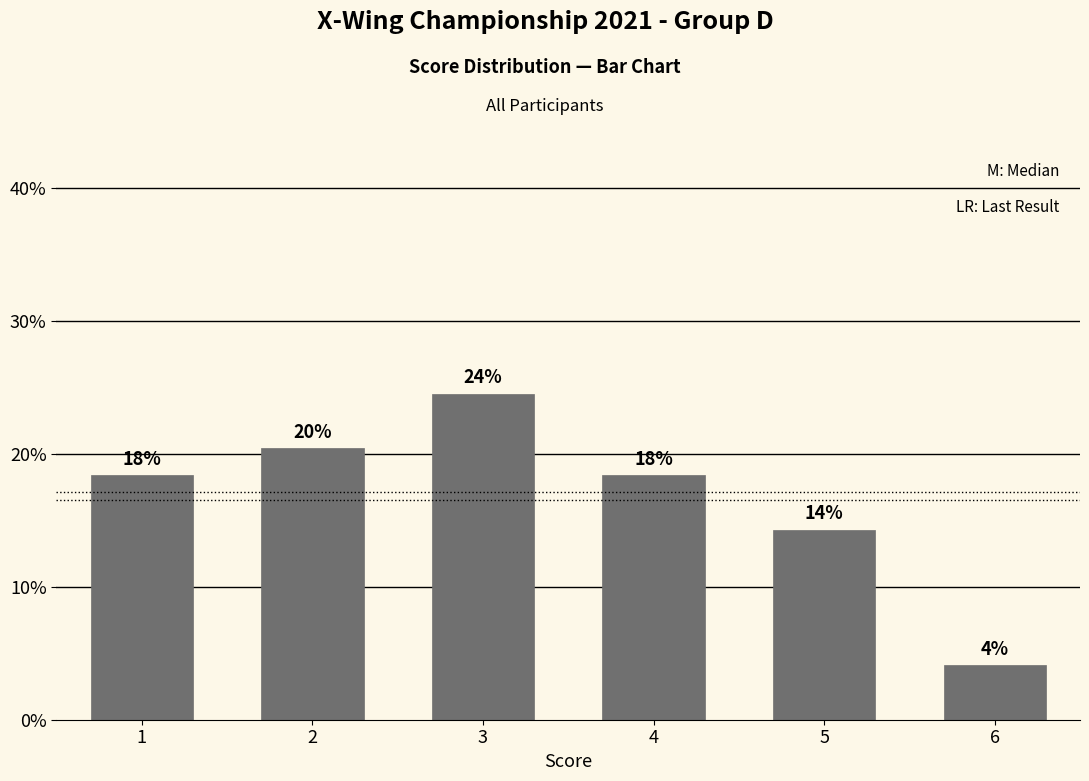

How many bars are there in total?

6